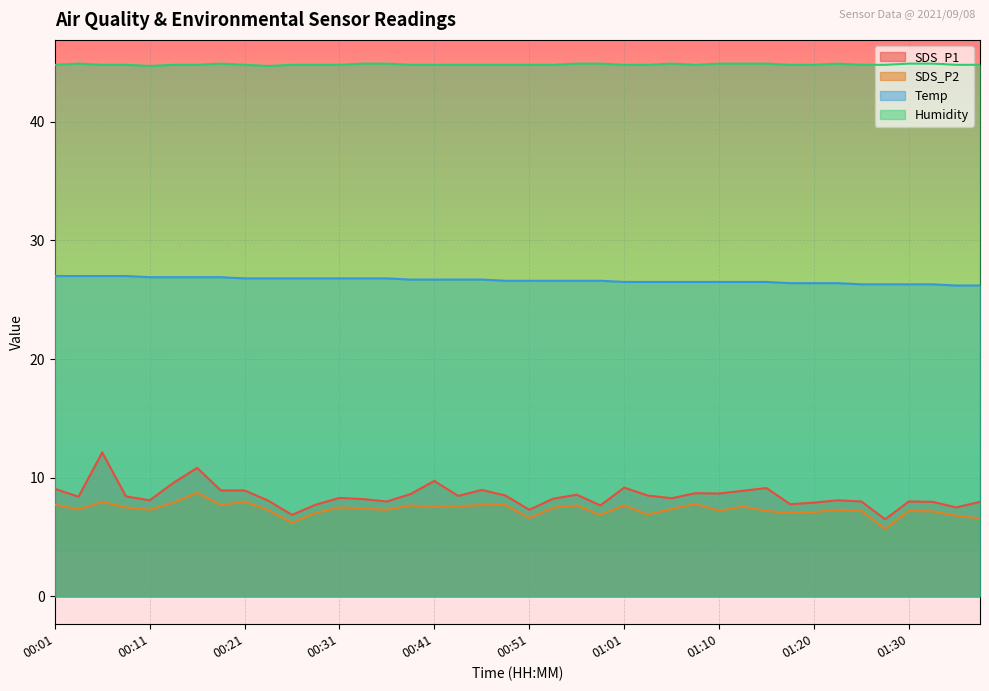

The Humidity series shows 44.7 at 00:11. True or false?

True